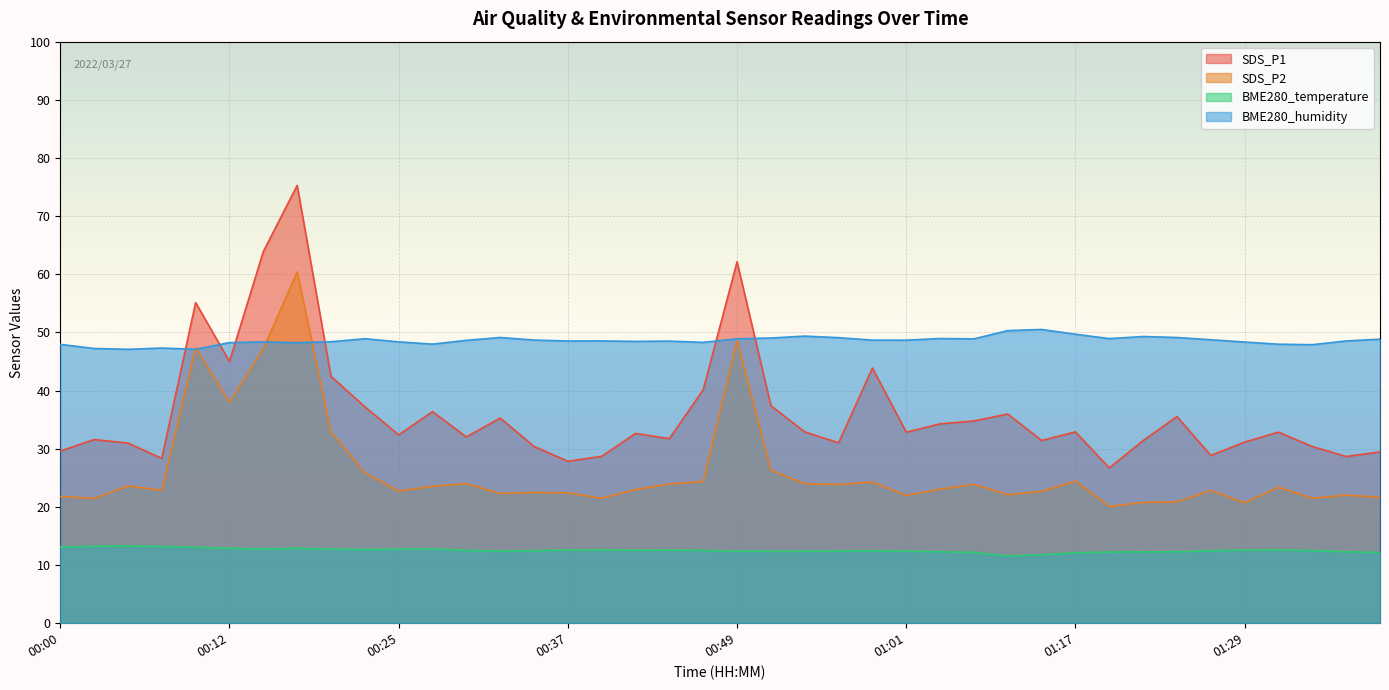

What is the difference between the maximum and minimum values in the BME280_temperature series?

1.7